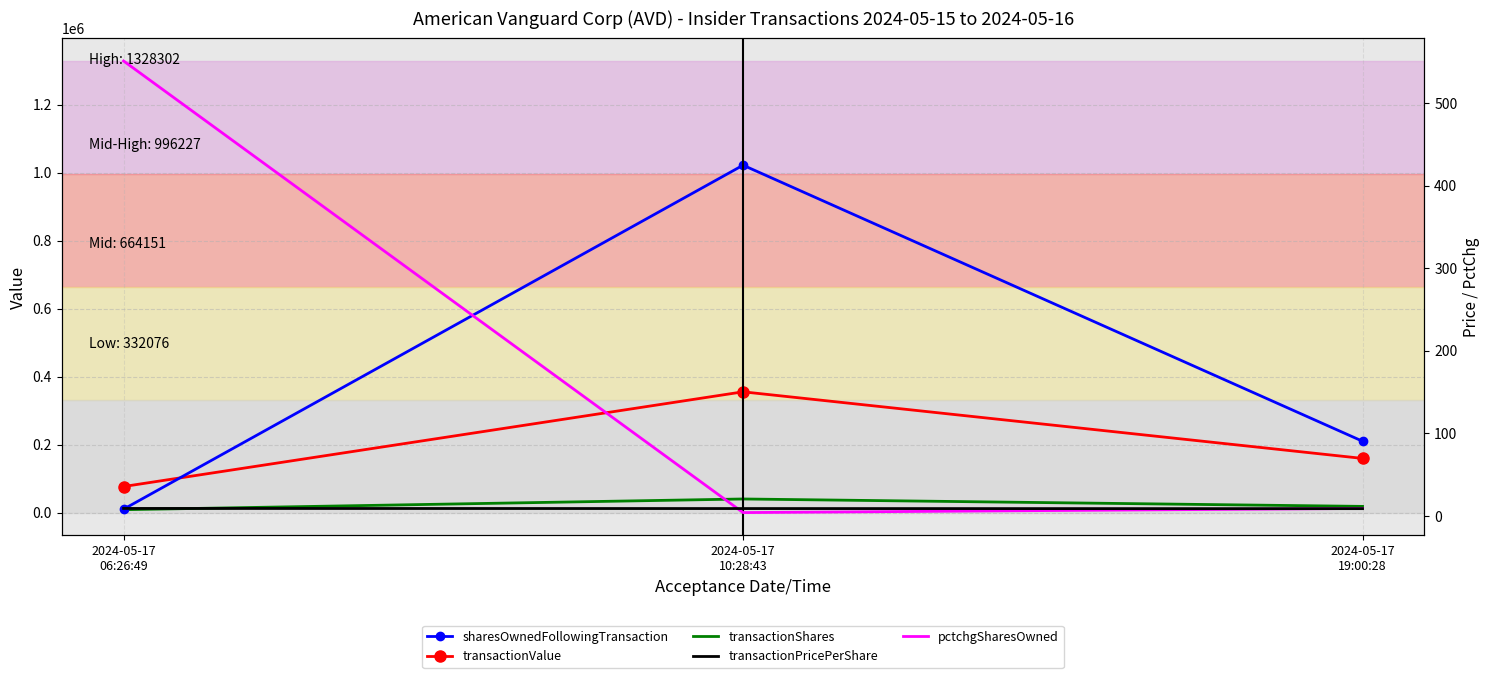

What is the difference between the maximum and minimum values in the transactionShares series?

31500.0